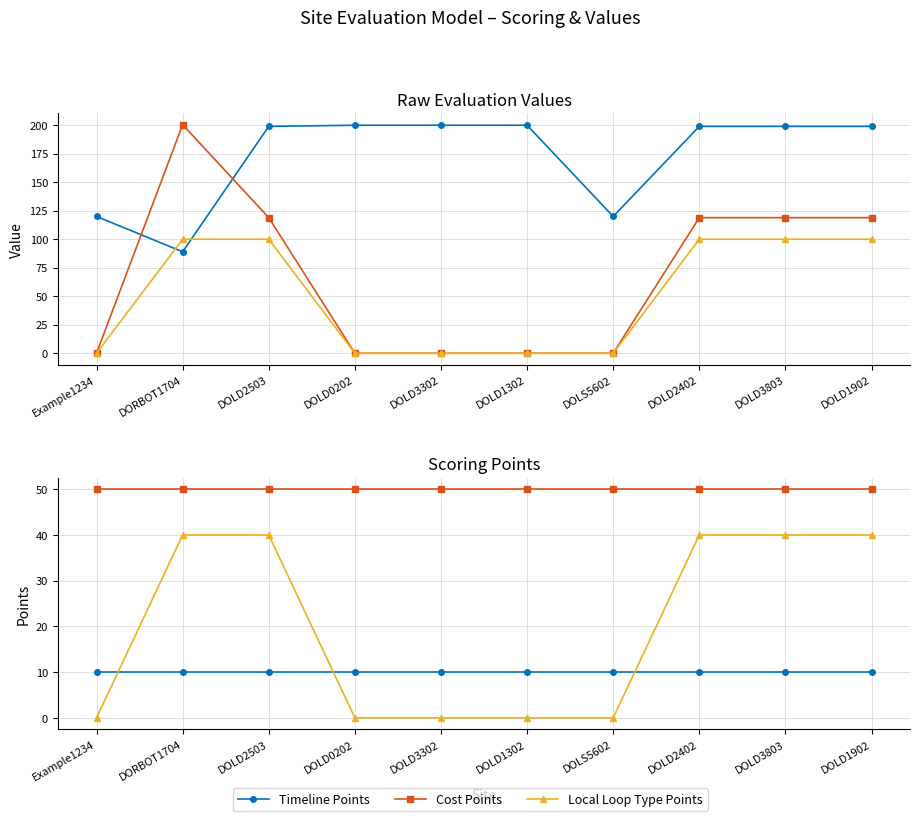

True or false: Cost Points and Timeline cross at least once.

False